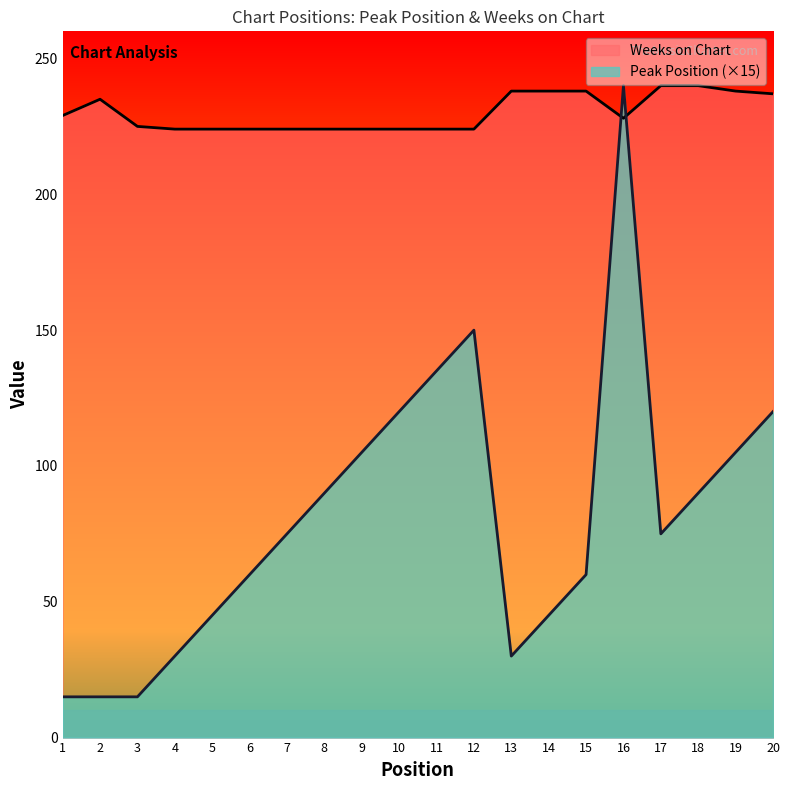

List the series in order of their peak value, lowest first.

Peak Position, Weeks on Chart